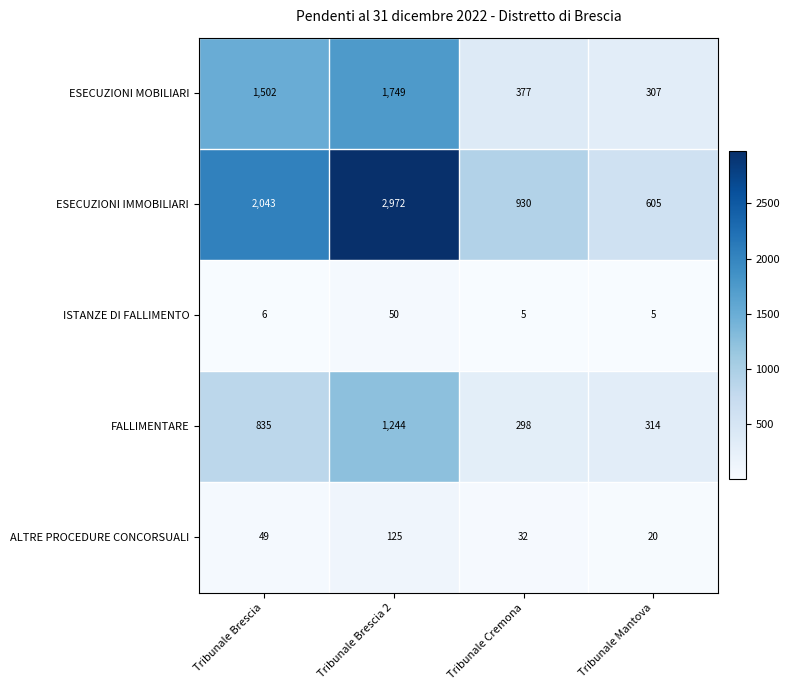

How many distinct data groups are displayed?

5